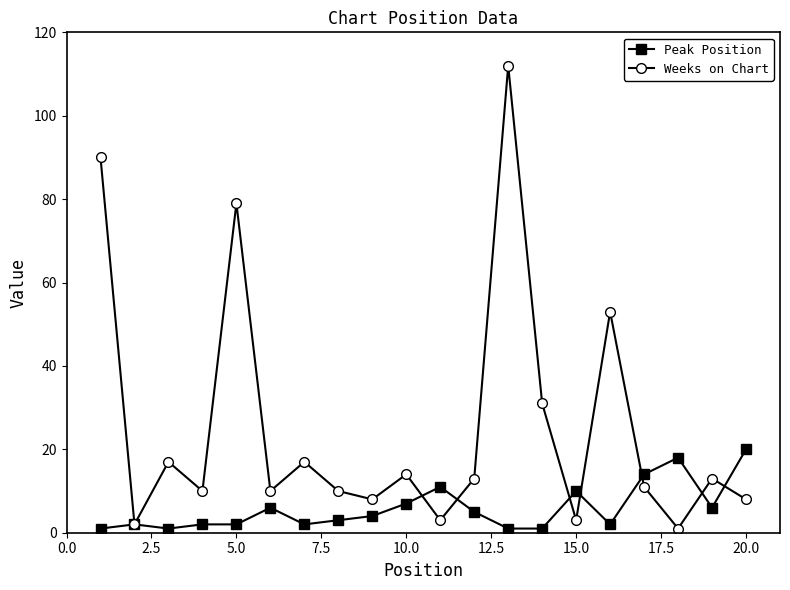

True or false: Peak Position has more than 1 points higher than both neighbors.

True